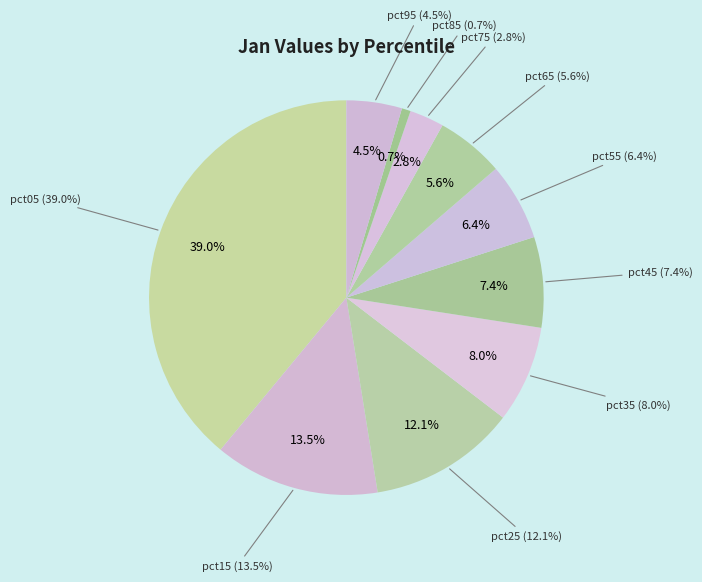

Rank the categories by value from lowest to highest.

pct85, pct75, pct95, pct65, pct55, pct45, pct35, pct25, pct15, pct05